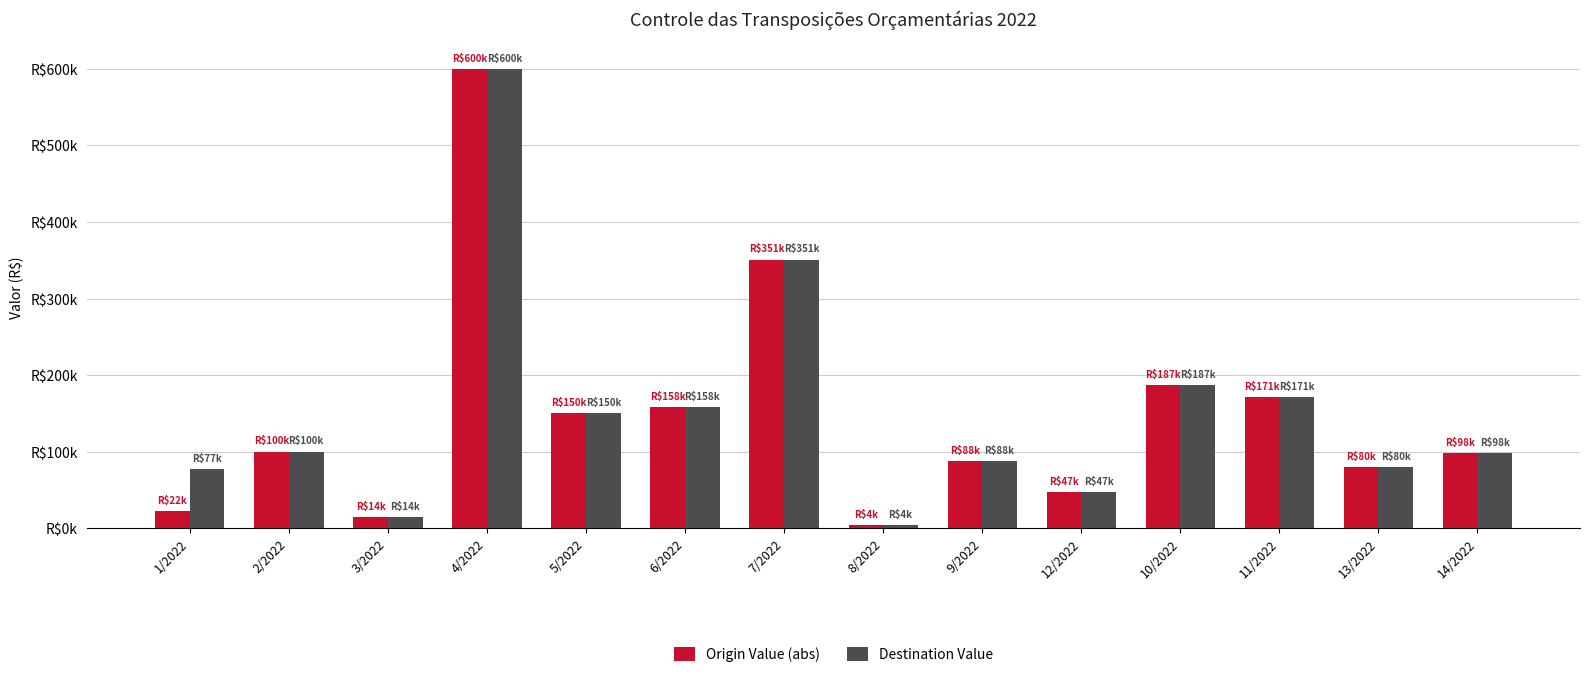

What is the sum of all Destination Value values?

2125489.7